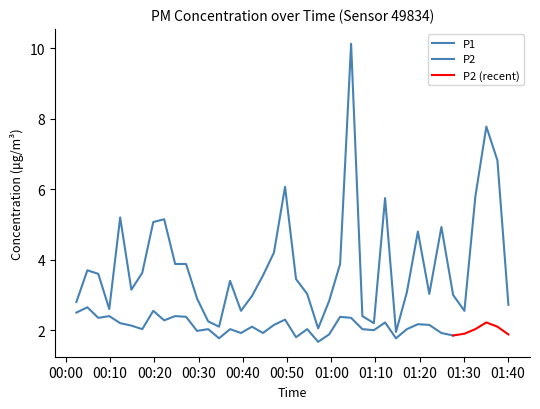

Does the chart display data point markers on the line(s)?

No